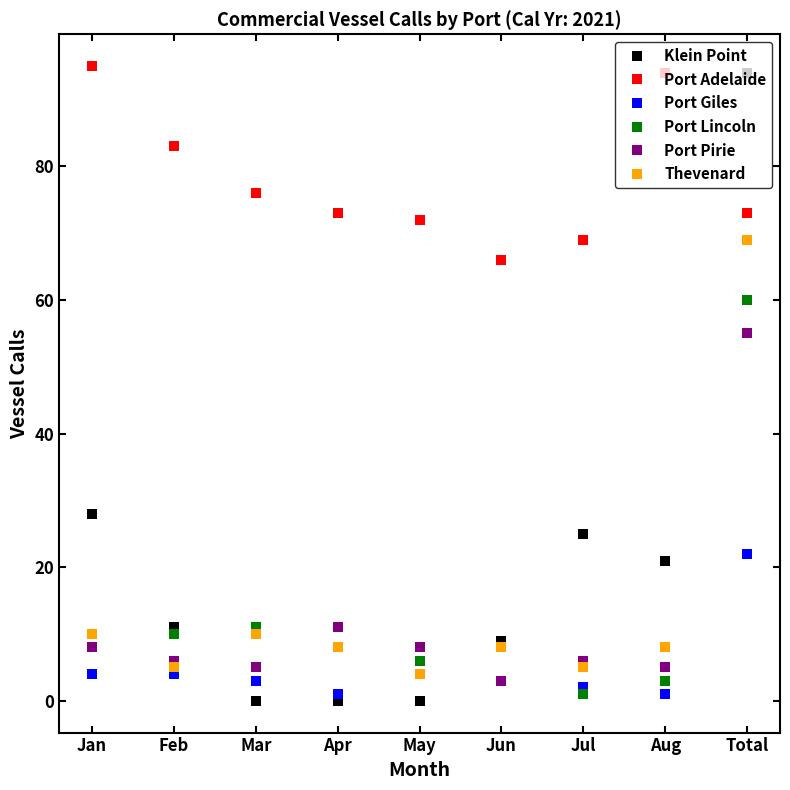

Reading left to right, list all the values displayed in this chart.

Klein Point: 28	11	0	0	0	9	25	21	94
Port Adelaide: 95	83	76	73	72	66	69	94	73
Port Giles: 4	4	3	1	4	3	2	1	22
Port Lincoln: 10	10	11	11	6	8	1	3	60
Port Pirie: 8	6	5	11	8	3	6	5	55
Thevenard: 10	5	10	8	4	8	5	8	69